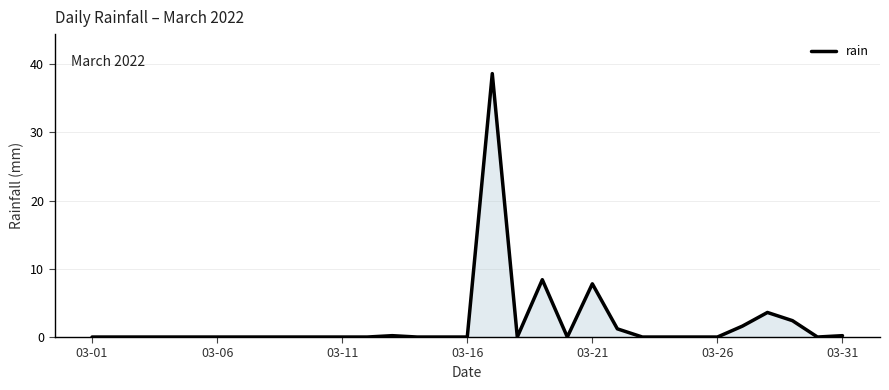

What is the difference between the maximum and minimum values?

38.6